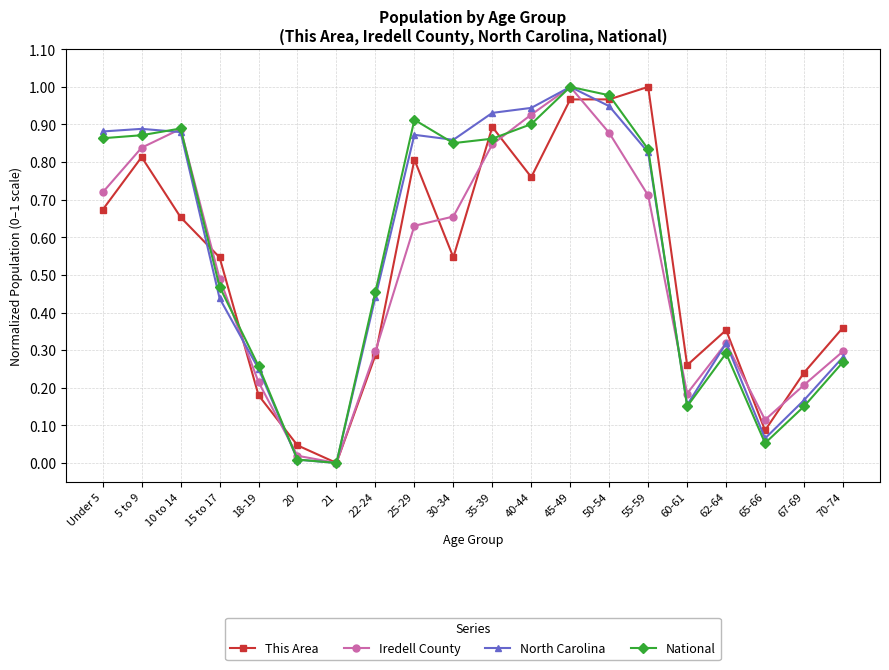

Which category has the lowest value in the This Area series?

21